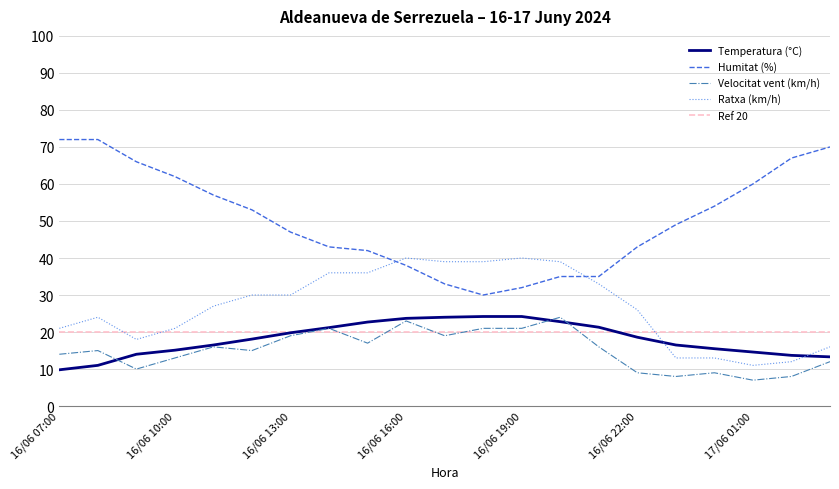

What is the difference between the second highest and second lowest values in the Velocitat vent (km/h) series?

15.0